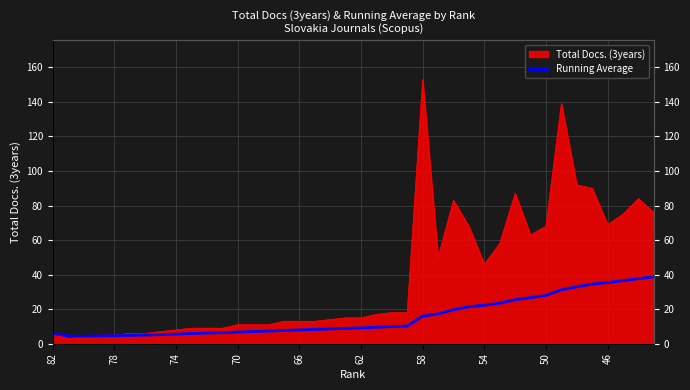

How many categories are shown in the chart?

40